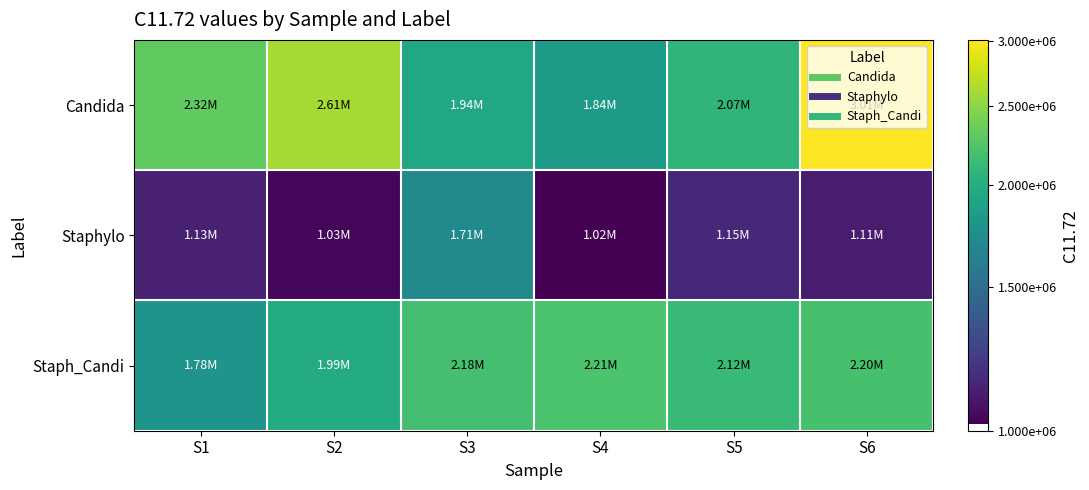

Reading left to right, transcribe all the data shown in this chart.

Candida: S1=2315767	S2=2606196	S3=1944862	S4=1840716	S5=2067230	S6=3012906
Staphylo: S1=1126754	S2=1030949	S3=1712158	S4=1017886	S5=1153492	S6=1108881
Staph_Candi: S1=1783105	S2=1986616	S3=2184606	S4=2212730	S5=2122431	S6=2201373